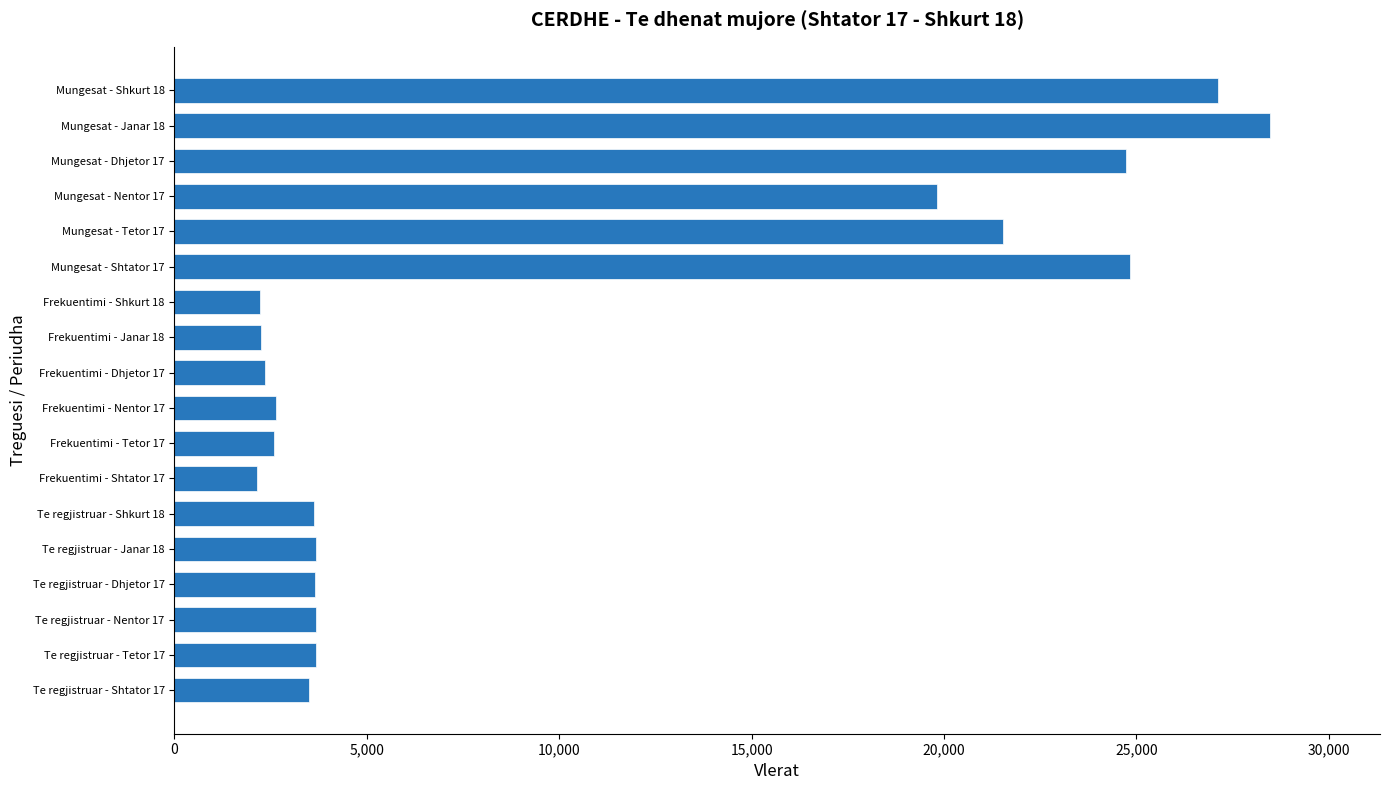

What is the ratio of the value at Te regjistruar - Tetor 17 to the value at Frekuentimi - Dhjetor 17?

1.6